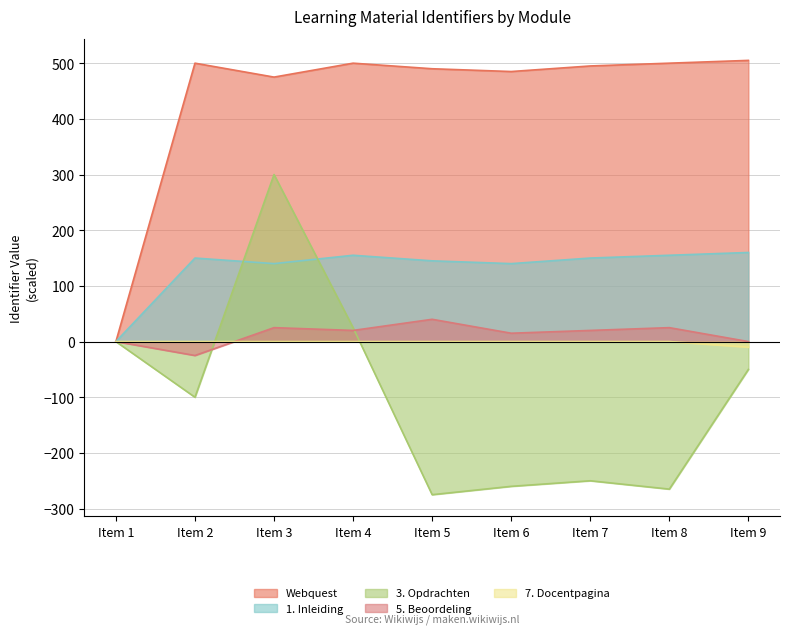

How many data points in Identifier_norm are above 149?

5